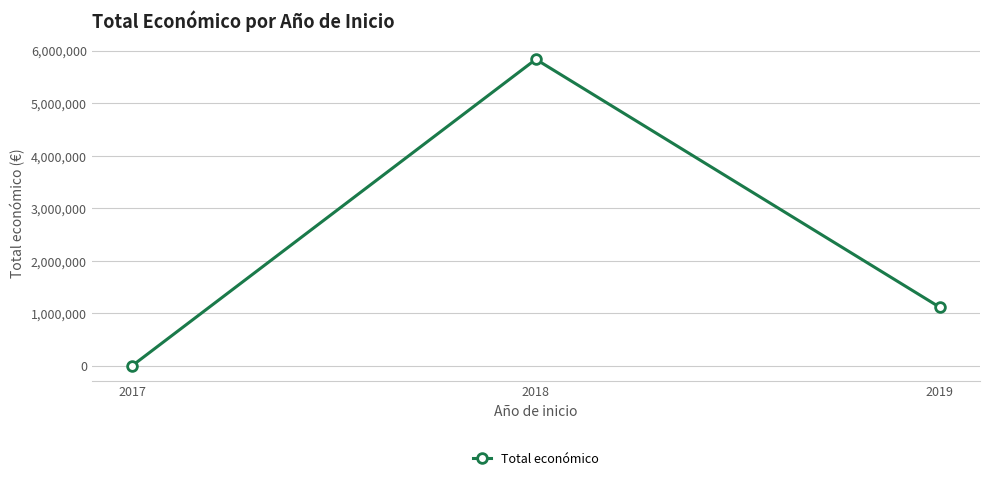

What is the change in value from 2018 to 2019?

-4717048